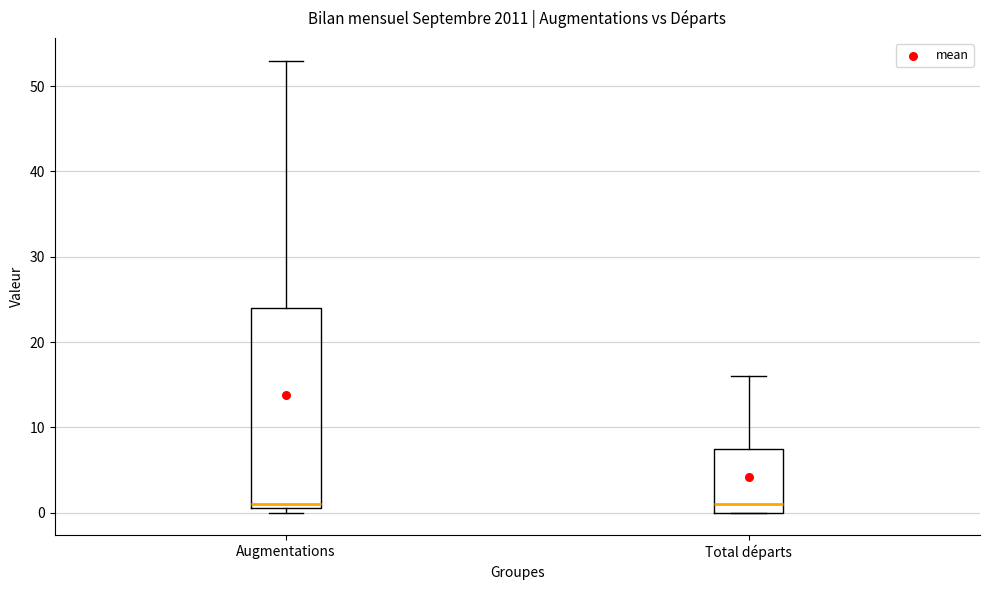

Reading left to right, read every box against the y-axis: the position of its median line, the range the box covers, and the ends of its whiskers. The values are not printed on the chart, so give them approximately, as read against the axis.

Augmentations: median 1 (just above the box's lower edge), box 1 to 24, whiskers 0 to 53
Total départs: median 1, box 0 to 8, whiskers 0 to 16